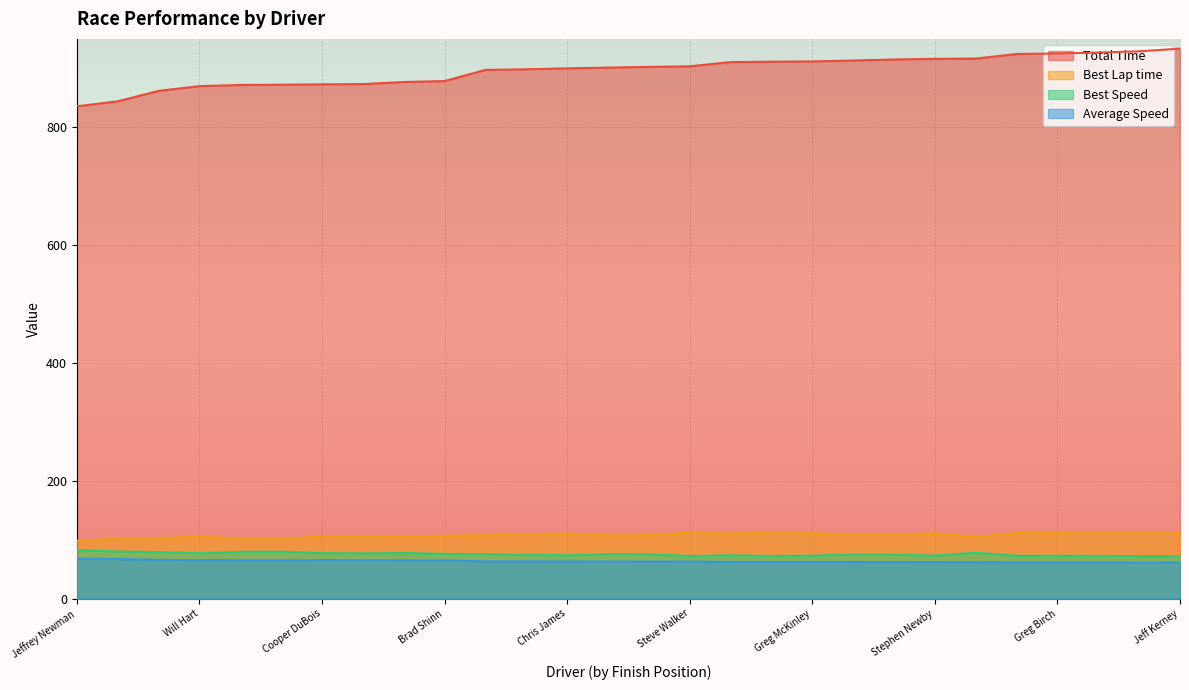

Reading left to right, extract all data points from this chart.

Total Time: 835.6	844.1	861.7	869.8	871.8	872.2	872.8	873.3	876.8	878.4	897.4	898.4	900.0	901.2	902.5	903.4	910.6	911.2	911.8	913.3	915.0	916.2	916.6	924.4	925.2	926.8	928.9	933.4
Best Lap time: 98.5	101.3	102.6	105.3	101.9	101.8	105.1	105.6	104.8	106.7	107.4	109.1	110.2	107.3	107.5	111.8	110.3	111.8	111.2	108.2	108.5	110.9	104.1	111.4	111.3	111.7	112.2	112.8
Best Speed: 82.2	79.9	78.9	76.9	79.5	79.6	77.1	76.7	77.3	75.9	75.4	74.2	73.5	75.5	75.3	72.4	73.4	72.4	72.9	74.9	74.6	73.1	77.8	72.7	72.8	72.5	72.2	71.8
Average Speed: 67.9	67.2	65.8	65.2	65.0	65.0	65.0	64.9	64.7	64.5	63.2	63.1	63.0	62.9	62.8	62.8	62.3	62.2	62.2	62.1	62.0	61.9	61.9	61.3	61.3	61.2	61.0	60.7